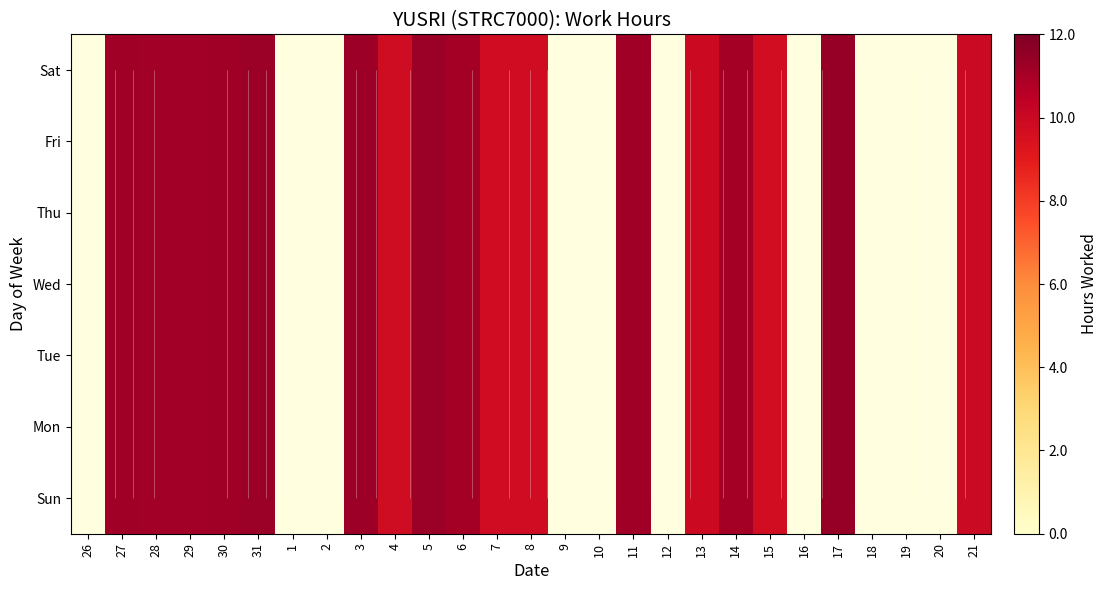

At which category is the sum across all series the highest?

17